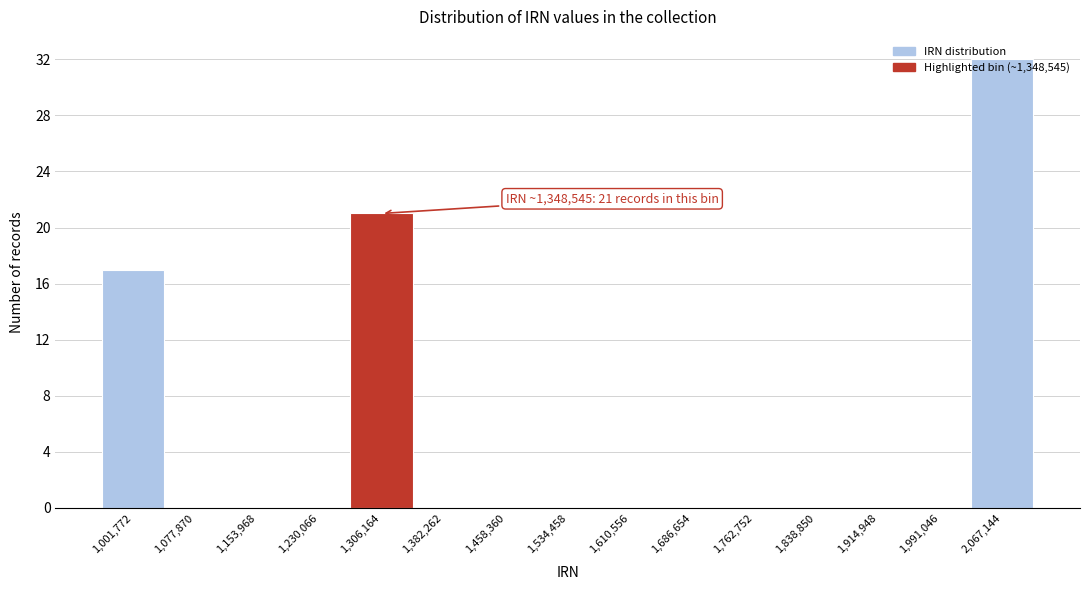

Where is the data nearest to the value 16?

1,001,772